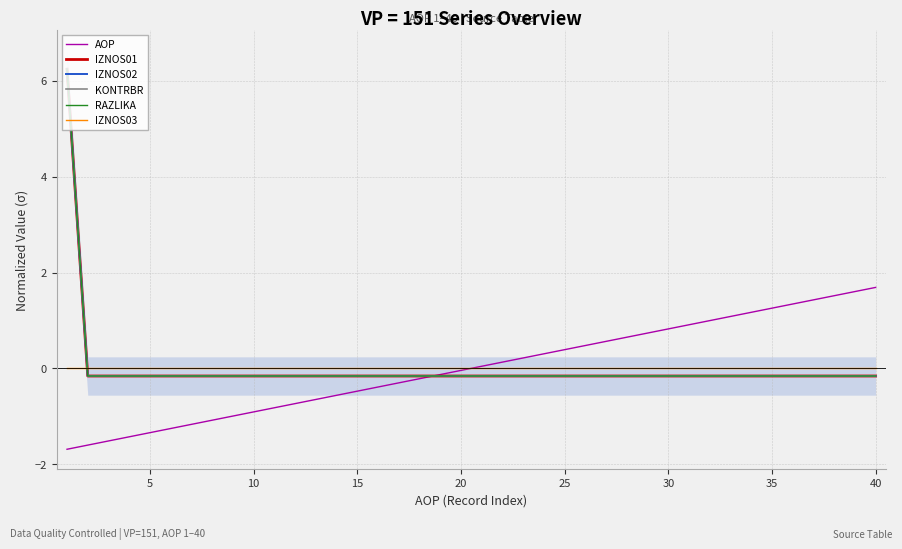

The value of KONTRBR at 0 is 4.2. True or false?

False